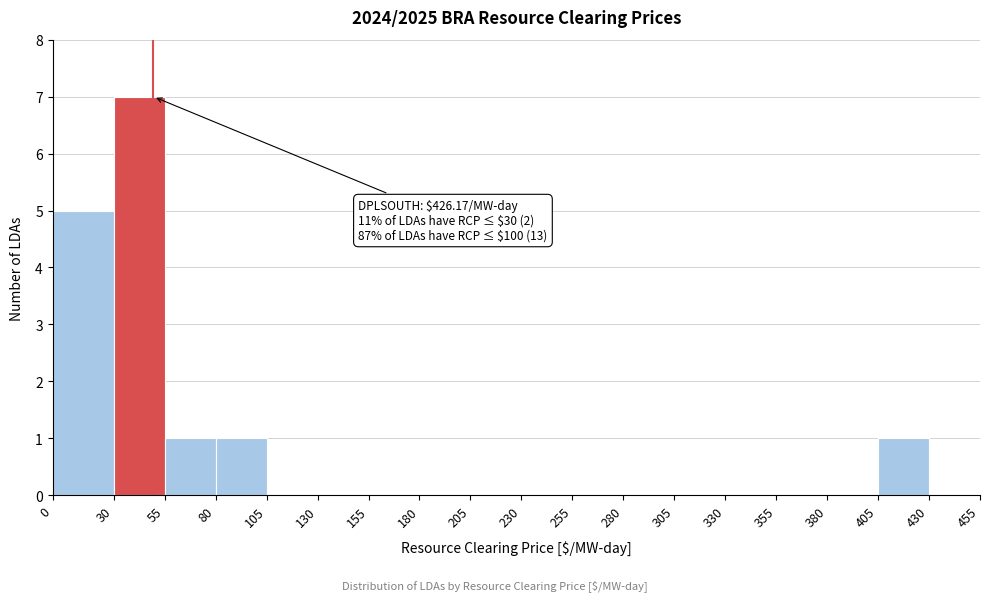

Over which range of the x-axis is the bar tallest?

30 to 55